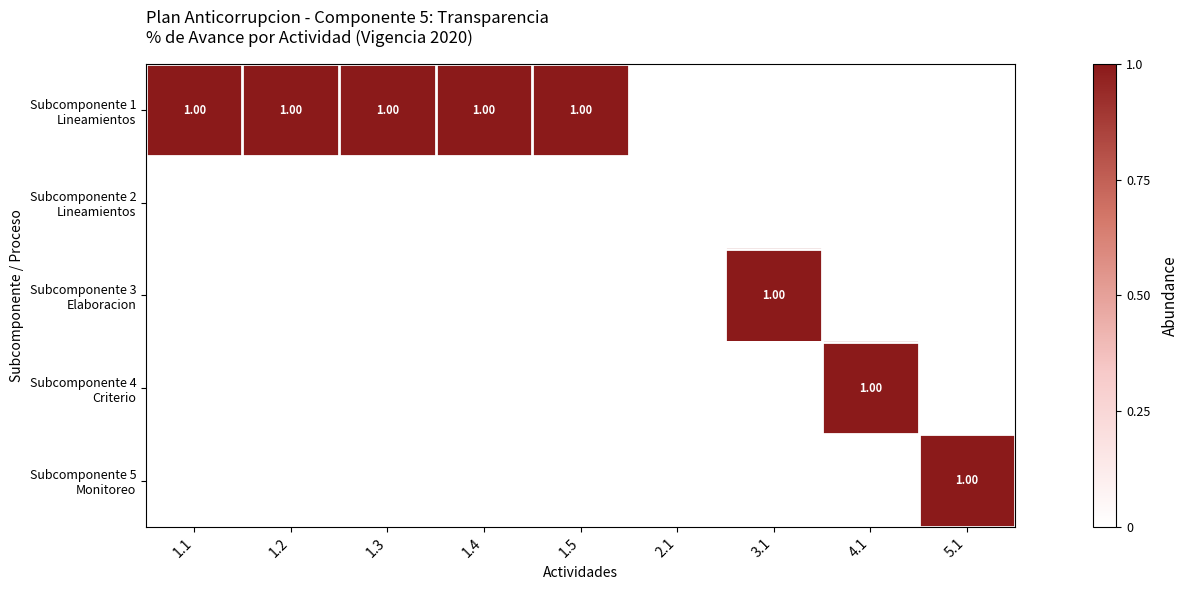

At how many categories does at least one series exceed 0?

8